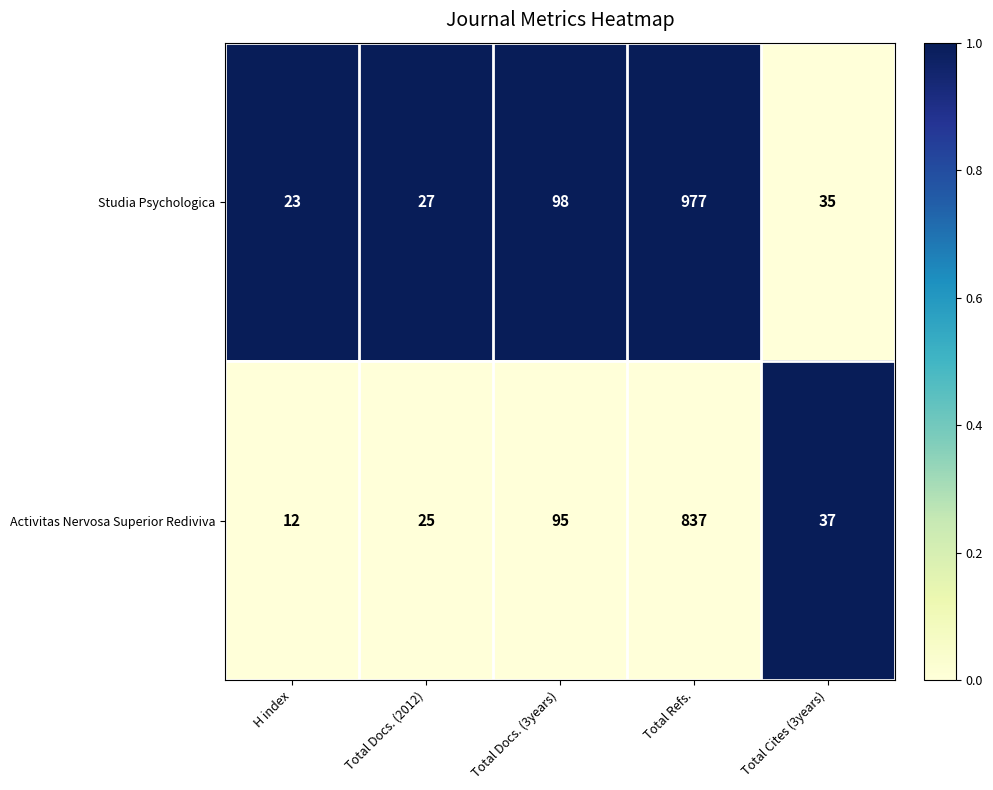

The value of Activitas Nervosa Superior Rediviva at Total Refs. is 837. True or false?

True